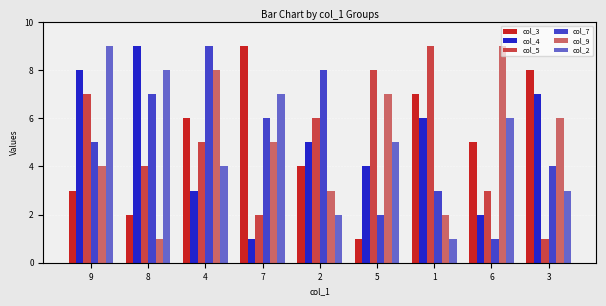

How many values in the col_2 series are below 5?

4